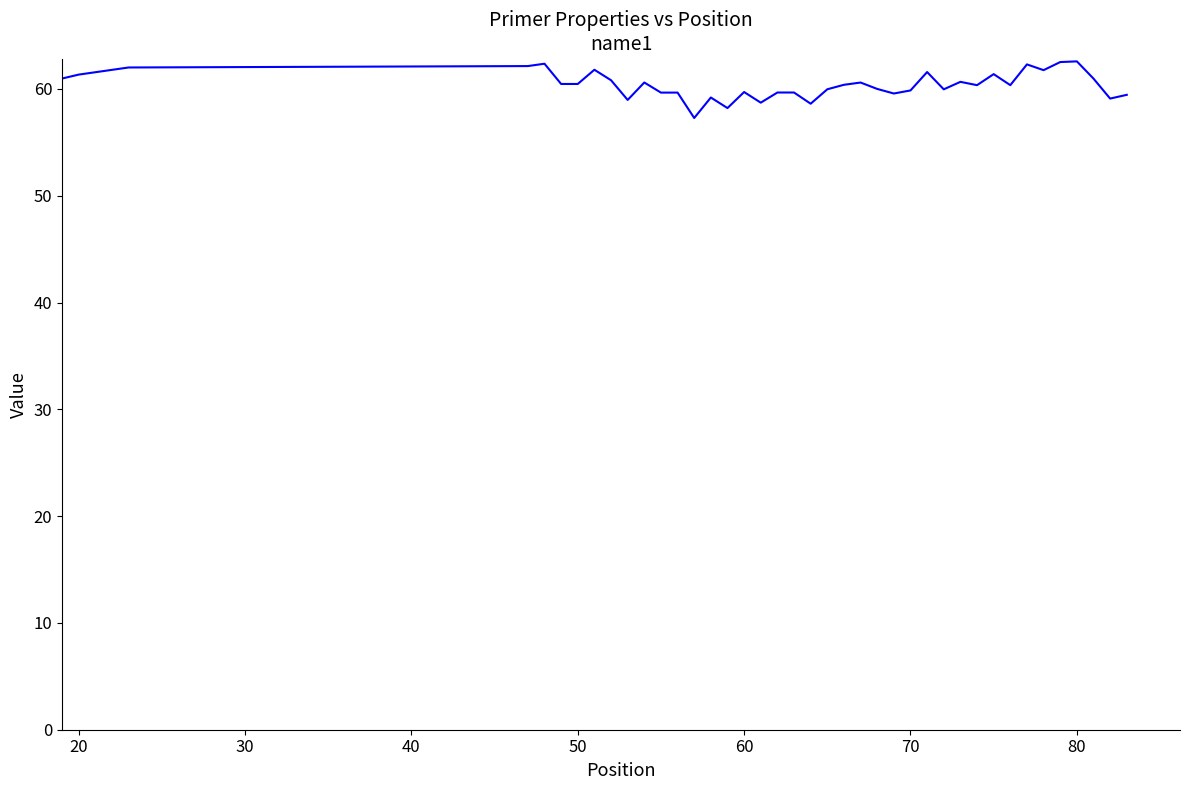

Does the chart display data point markers on the line(s)?

No